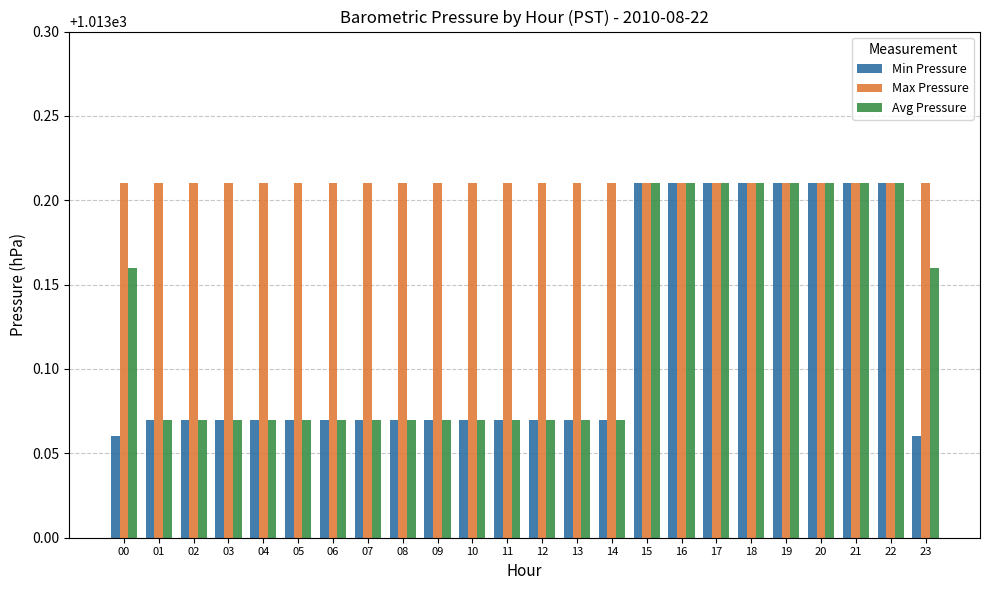

What are all the series names shown in the legend?

Min Pressure, Max Pressure, Avg Pressure